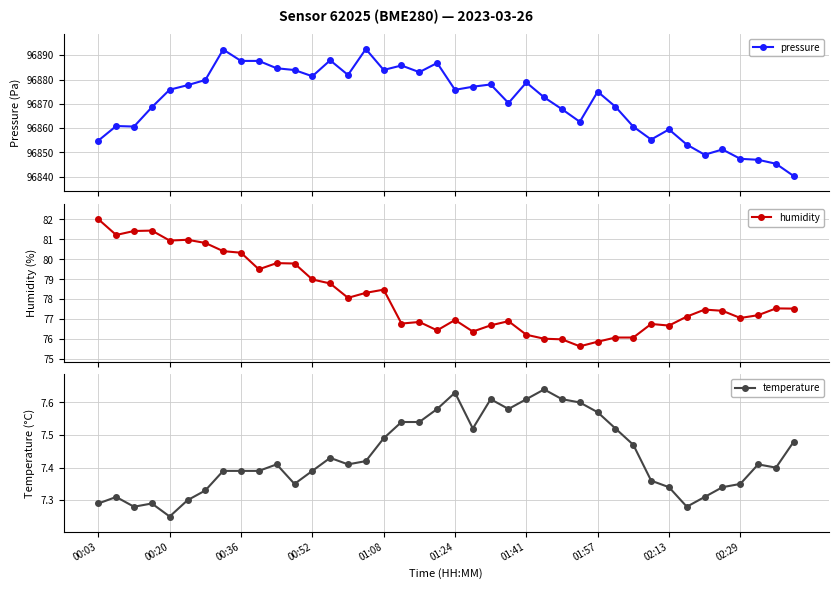

What are all the series names shown in the legend?

pressure, humidity, temperature